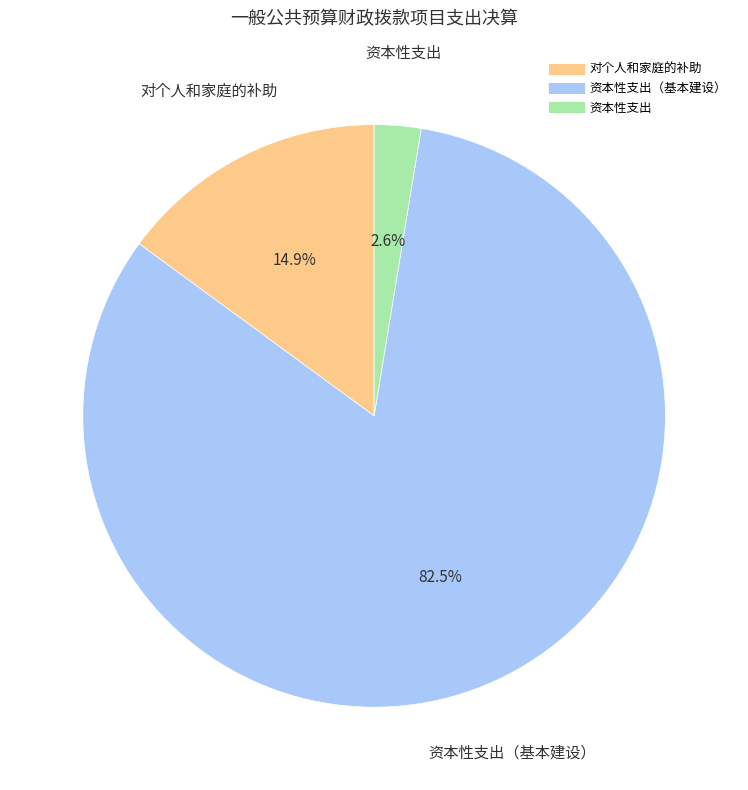

Does any single category account for the majority?

Yes